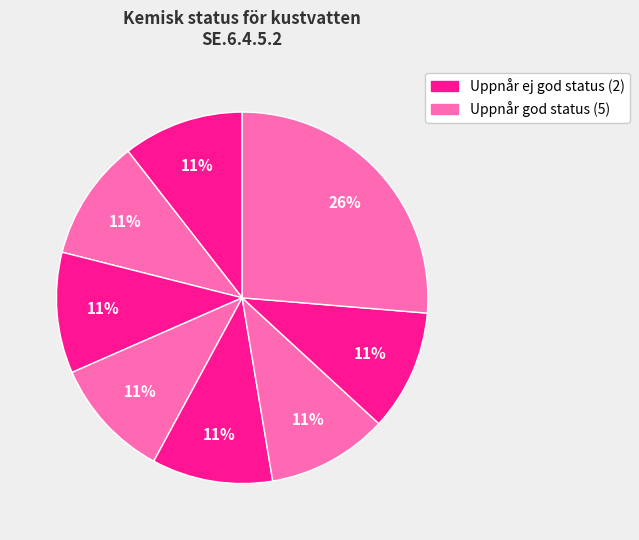

Count the number of slices in the pie.

8